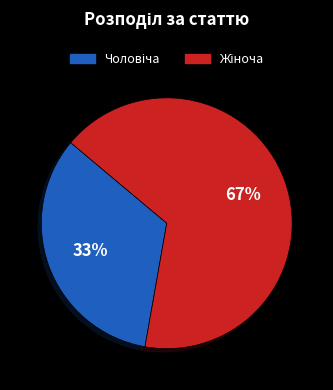

How many slices are in this pie chart?

2